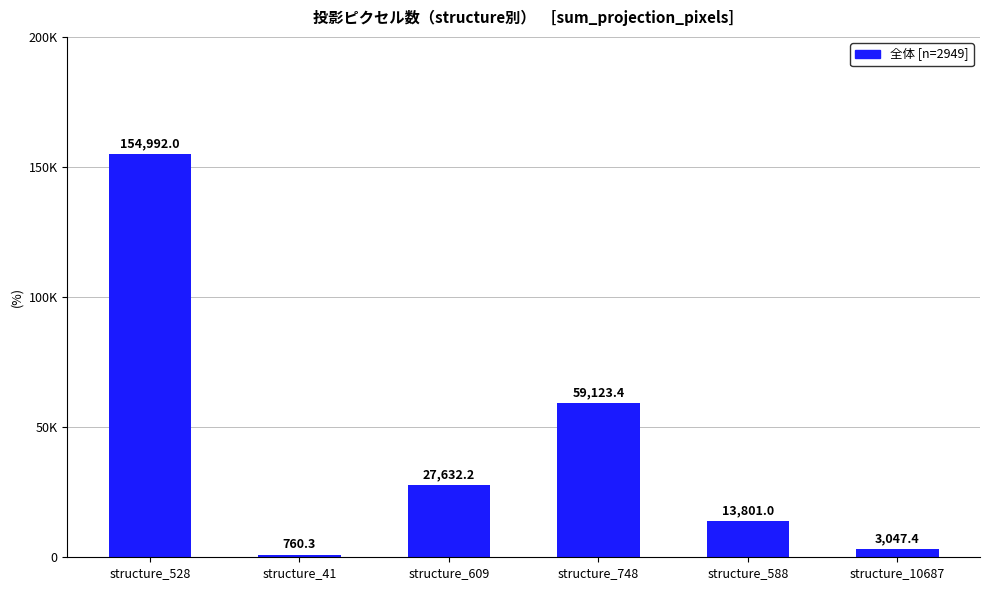

Does the chart contain any negative values?

No